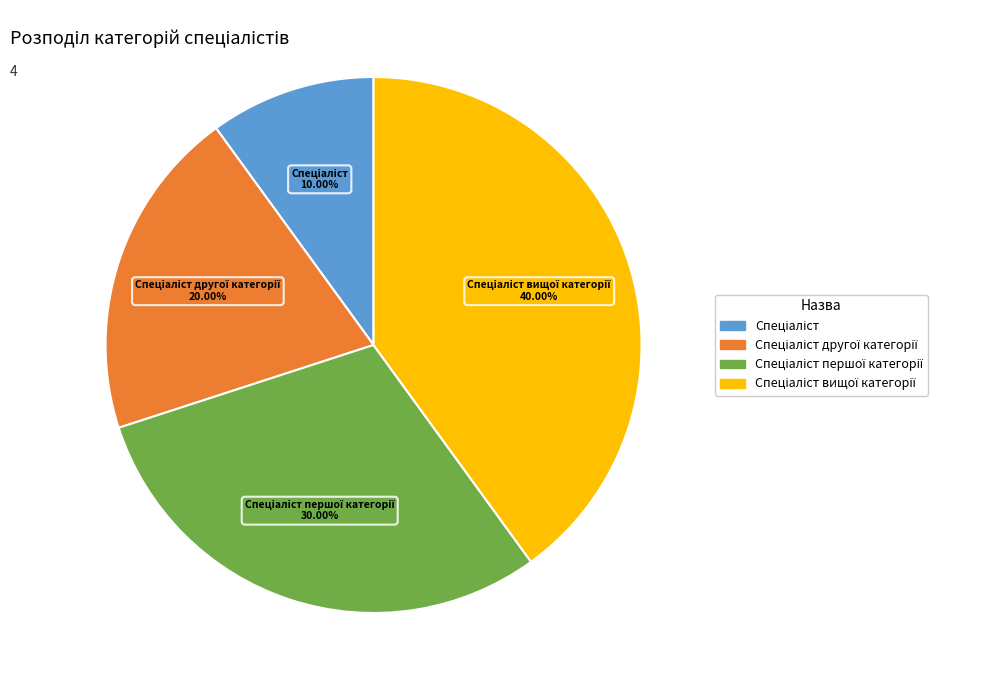

Does any single category account for the majority?

No